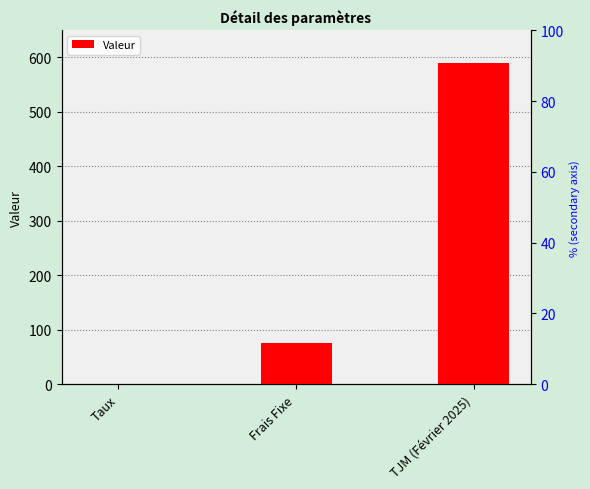

Which has a higher value, TJM (Février 2025) or Taux?

TJM (Février 2025)